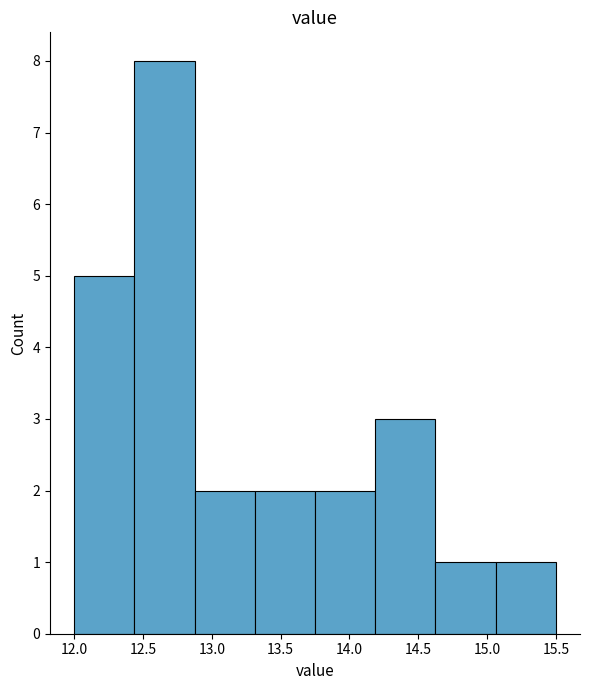

Reading left to right, transcribe this chart: for each bar, give the range it covers on the x-axis and its height. Neither the bar edges nor the heights are printed on the chart, so give them approximately, as read against the axes.

12.00 to 12.45: 5
12.45 to 12.90: 8
12.90 to 13.30: 2
13.30 to 13.75: 2
13.75 to 14.20: 2
14.20 to 14.65: 3
14.65 to 15.05: 1
15.05 to 15.50: 1